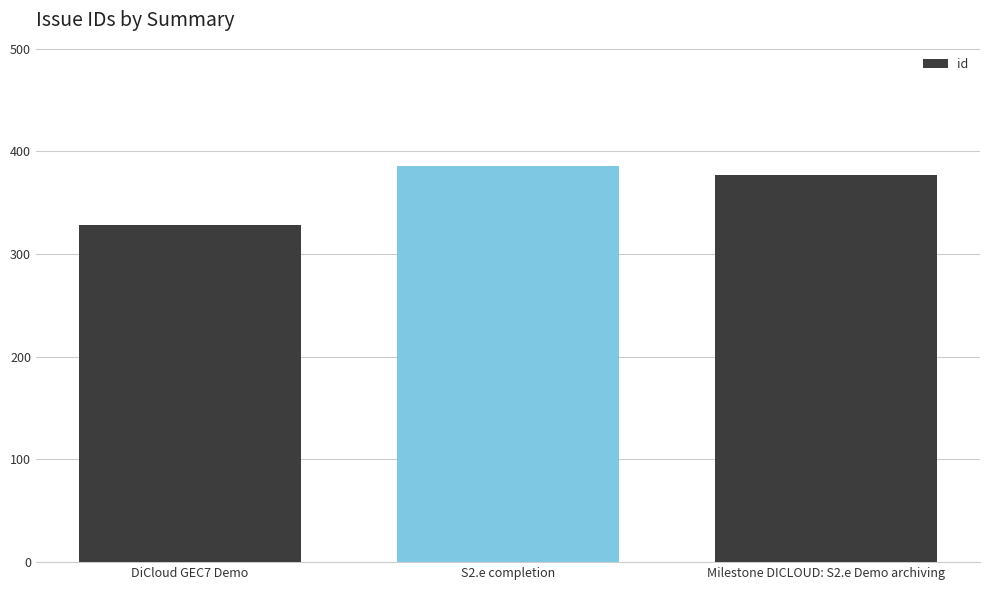

Count the number of data series in this chart.

1